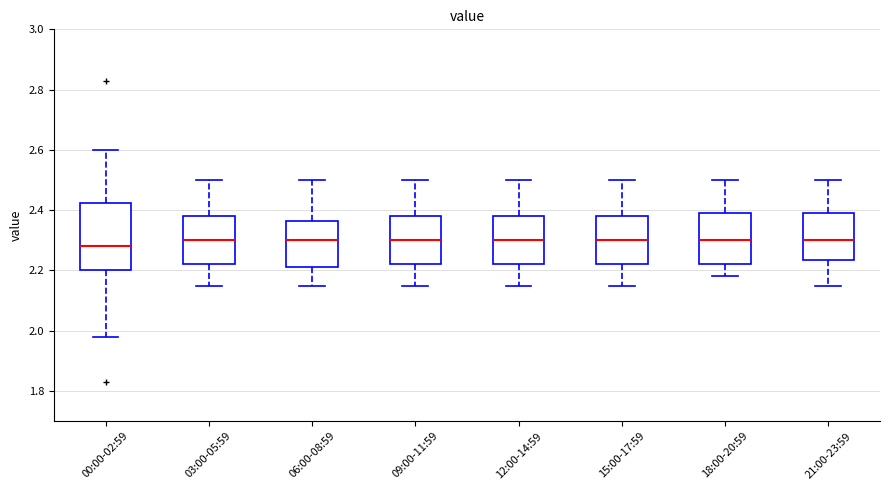

Which box is the tallest, from its lower edge to its upper edge?

00:00-02:59